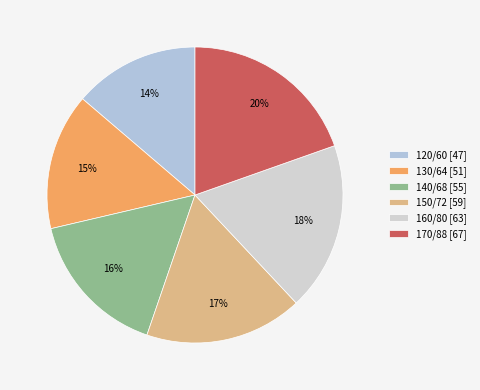

To the nearest percent, what is the difference between the largest and smallest slice percentages?

6%